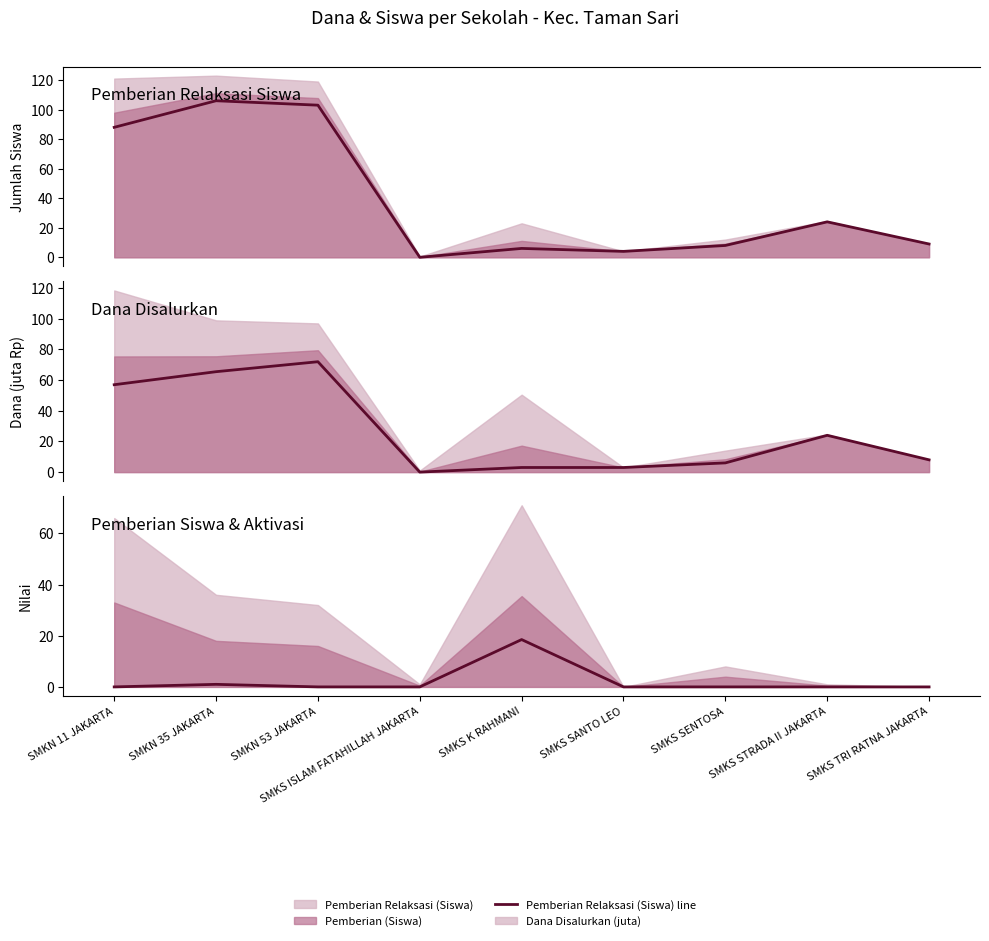

Which series ends up on top after the final intersection of Pemberian Dari Aktivasi (Dana juta) line and Pemberian Relaksasi (Siswa) line?

Pemberian Relaksasi (Siswa) line